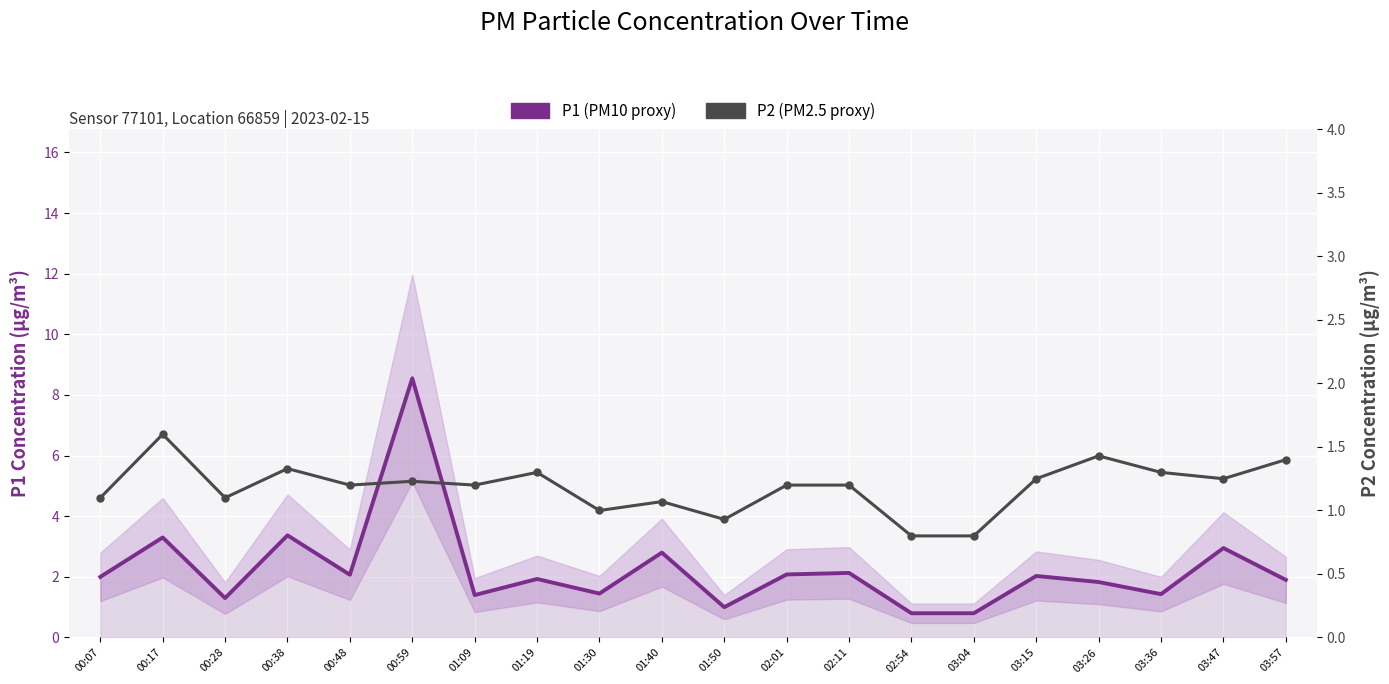

True or false: P1 (PM10 proxy) and P2 (PM2.5 proxy) intersect in this chart.

False